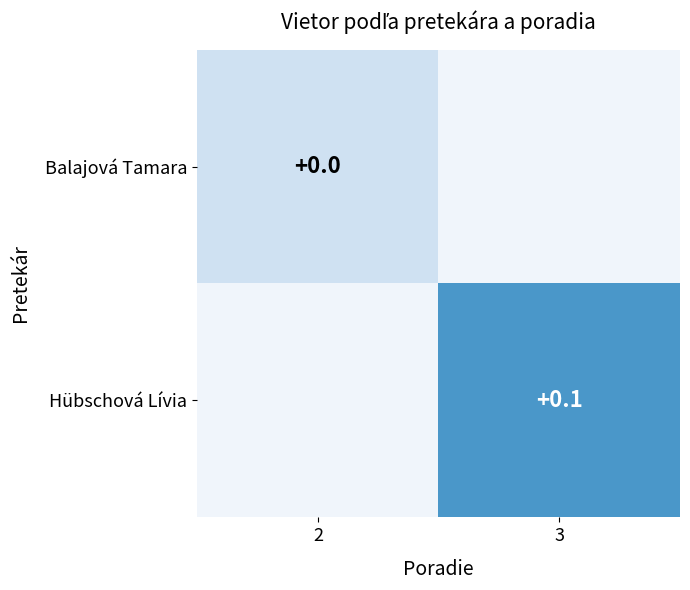

Rank the categories by Balajová Tamara value from highest to lowest.

2, 3